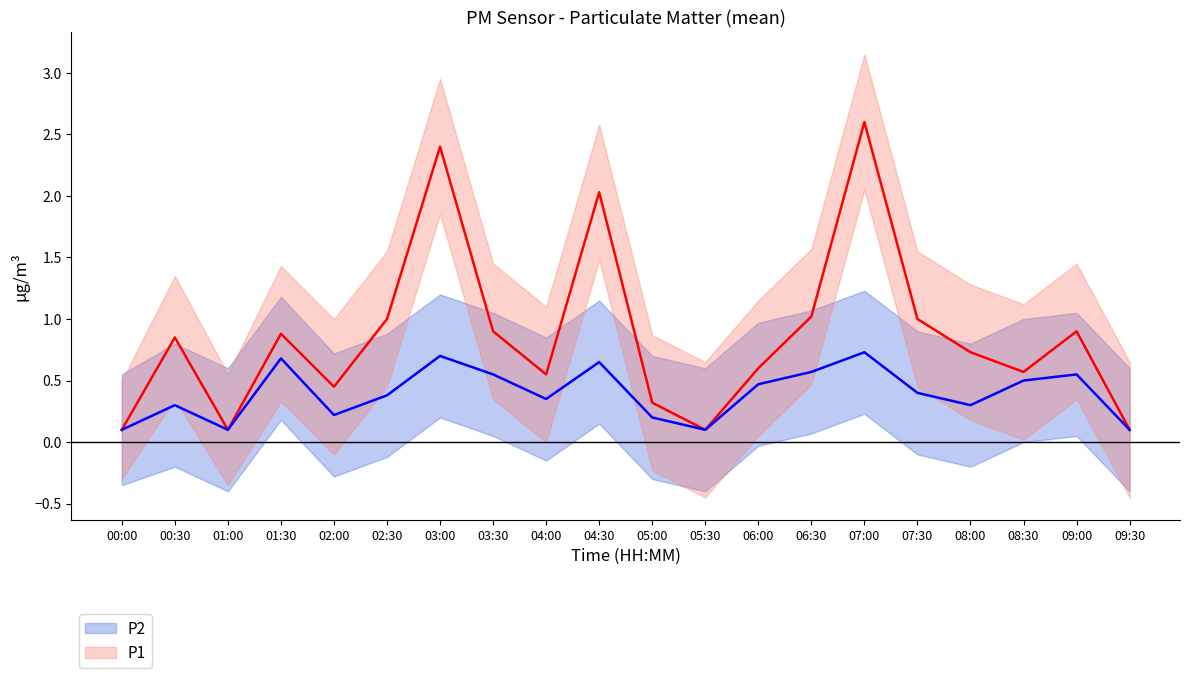

What are all the series names shown in the legend?

P1, P2